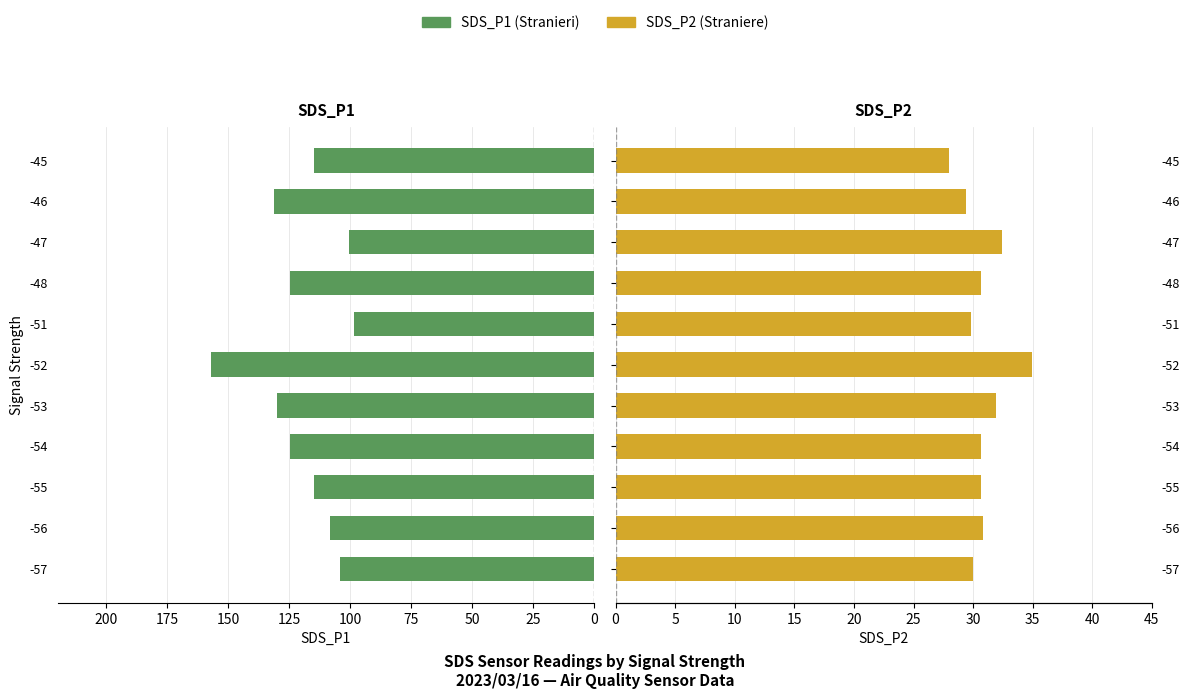

Are the bars horizontal?

Yes